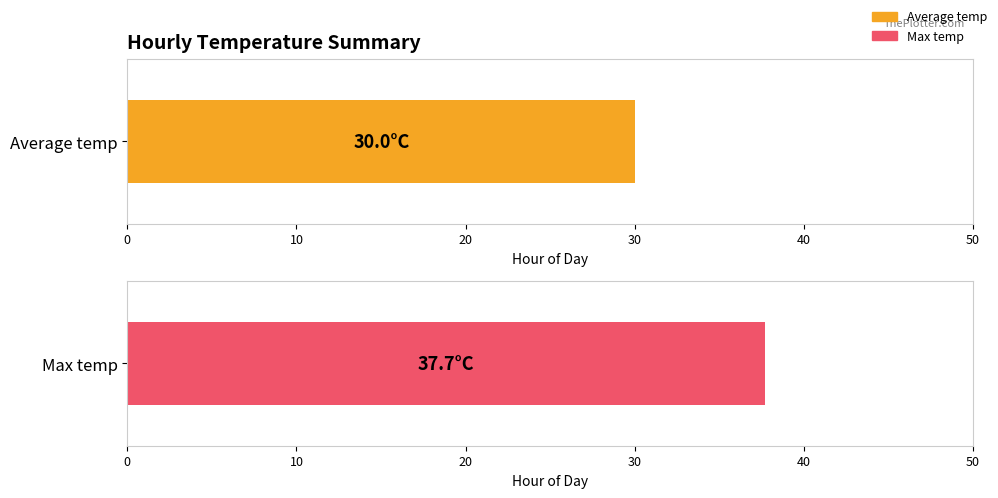

What are all the series names shown in the legend?

Average temp, Max temp